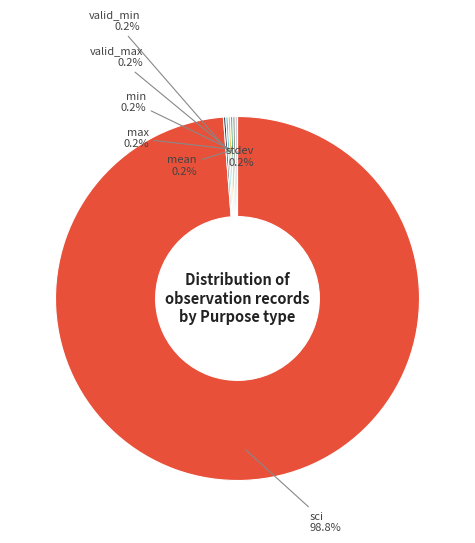

Is there any slice that represents more than half of the pie?

Yes